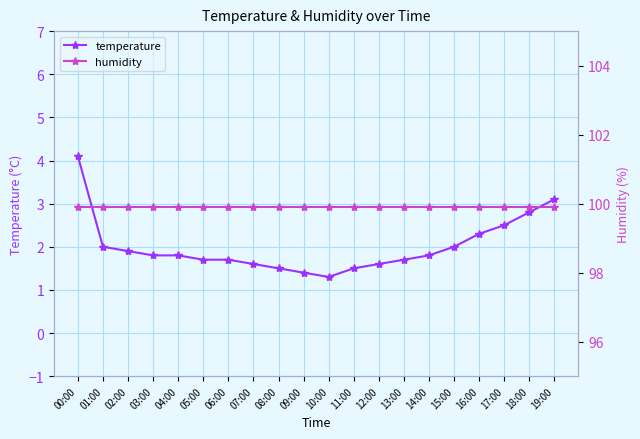

Reading left to right, list all the values displayed in this chart.

temperature: 4.1	2.0	1.9	1.8	1.8	1.7	1.7	1.6	1.5	1.4	1.3	1.5	1.6	1.7	1.8	2.0	2.3	2.5	2.8	3.1
humidity: 99.9	99.9	99.9	99.9	99.9	99.9	99.9	99.9	99.9	99.9	99.9	99.9	99.9	99.9	99.9	99.9	99.9	99.9	99.9	99.9